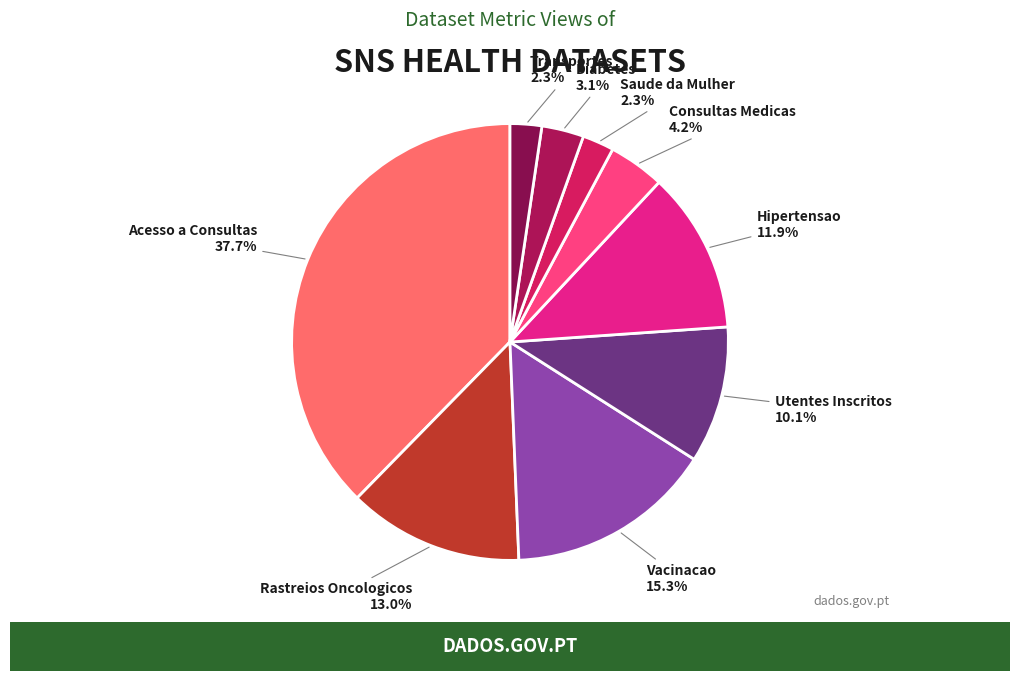

Which has a higher value, Hipertensao or Utentes Inscritos?

Hipertensao